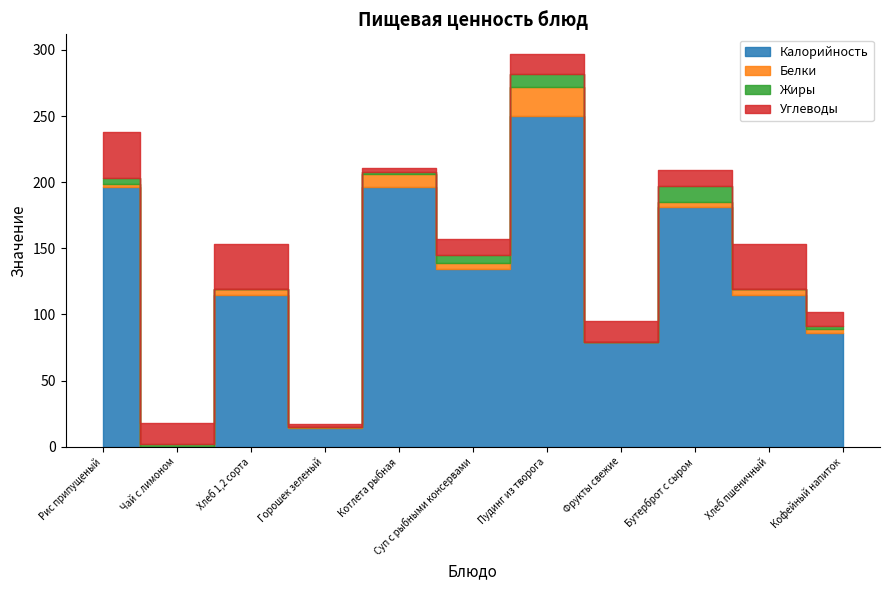

Which series has the widest spread of values?

Калорийность